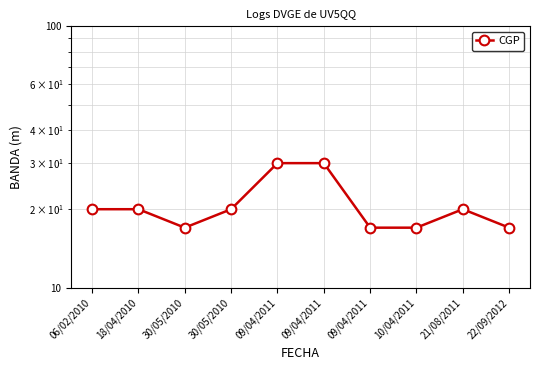

Which has a higher value, 30/05/2010 or 21/08/2011?

30/05/2010